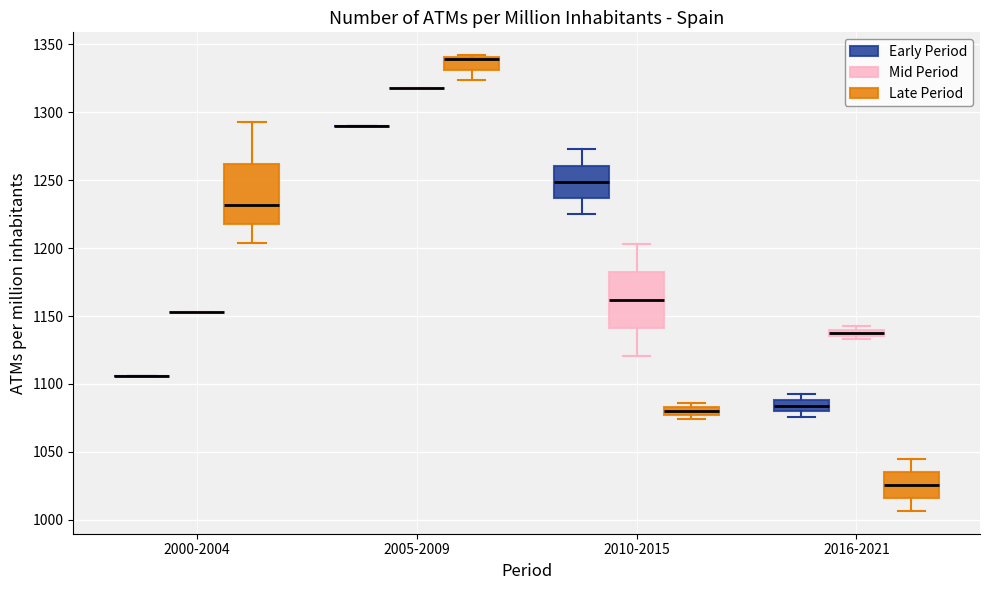

Where does the upper whisker of the box for 2010-2015 (Early Period) end on the y-axis? The values are not printed on the chart, so give them approximately, as read against the axis.

1275